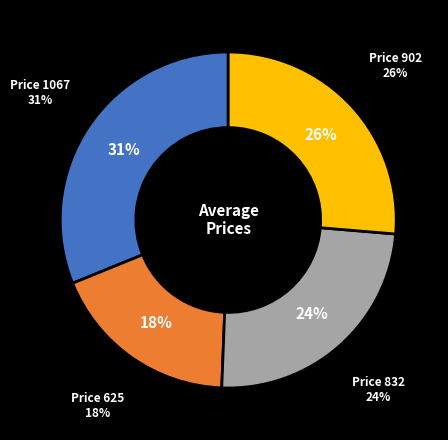

Is there a majority slice in this chart?

No